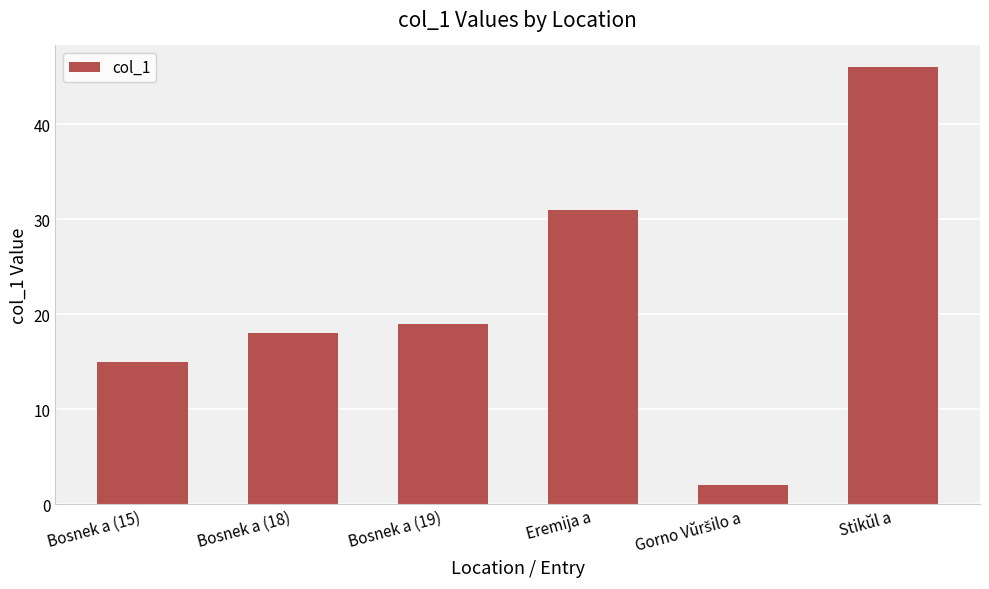

Reading right to left, extract all data points from this chart.

46	2	31	19	18	15